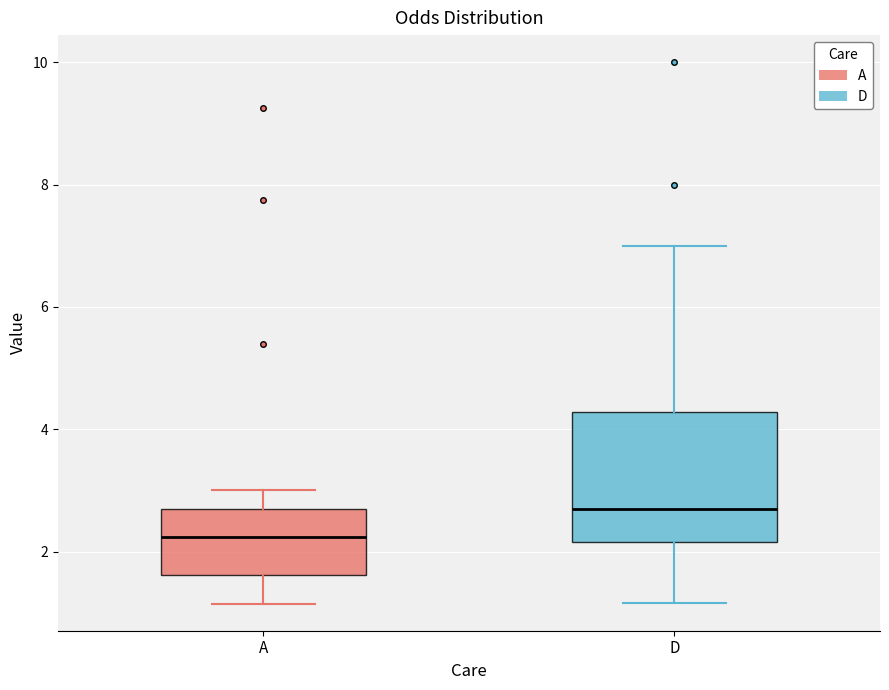

Which box's median line is the lowest?

A